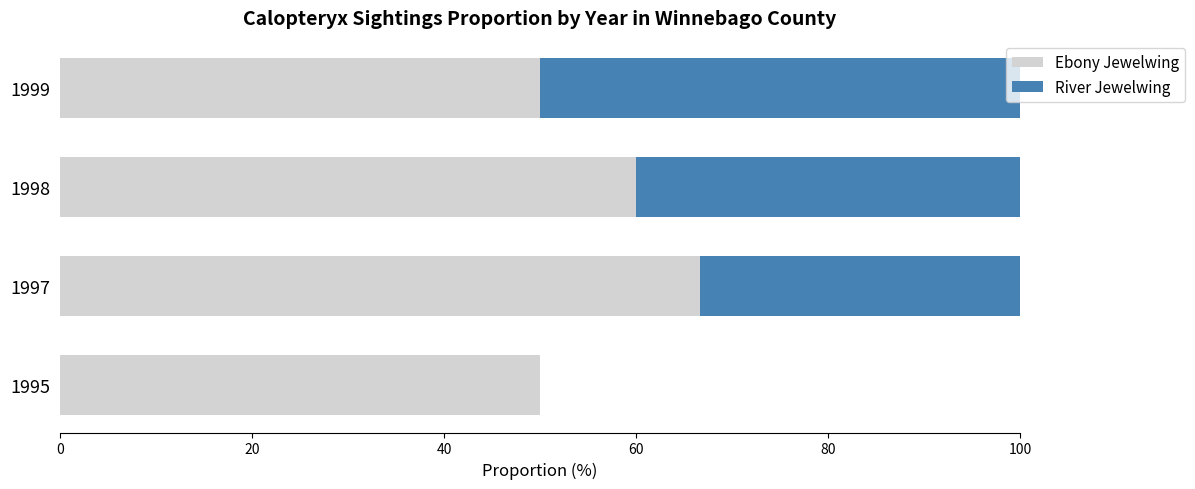

Is it true that Ebony Jewelwing equals 50.0 at 1995?

True